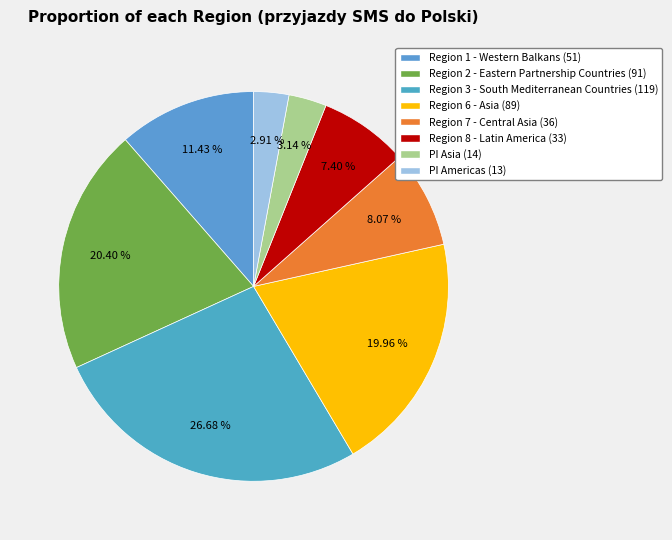

How many slices are in this pie chart?

8